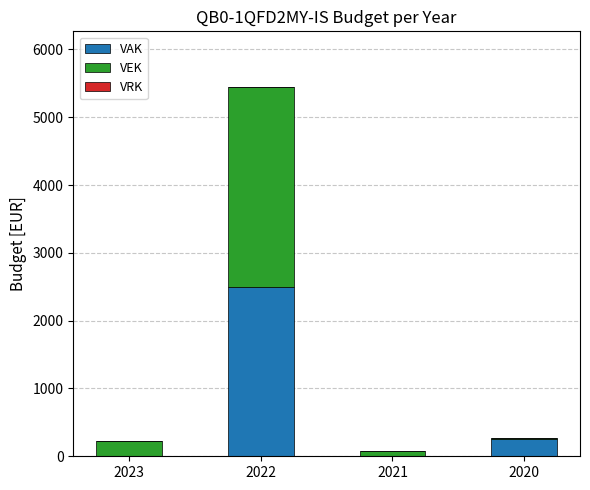

What is the maximum value for VAK?

2500